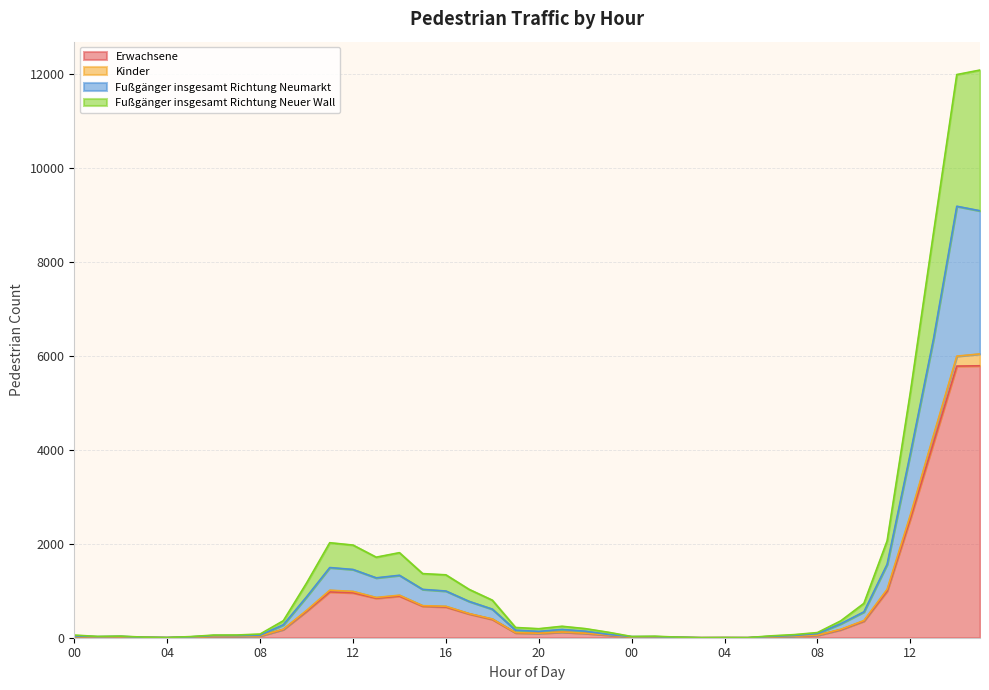

How many data points in Fußgänger insgesamt Richtung Neuer Wall are less than 194?

20